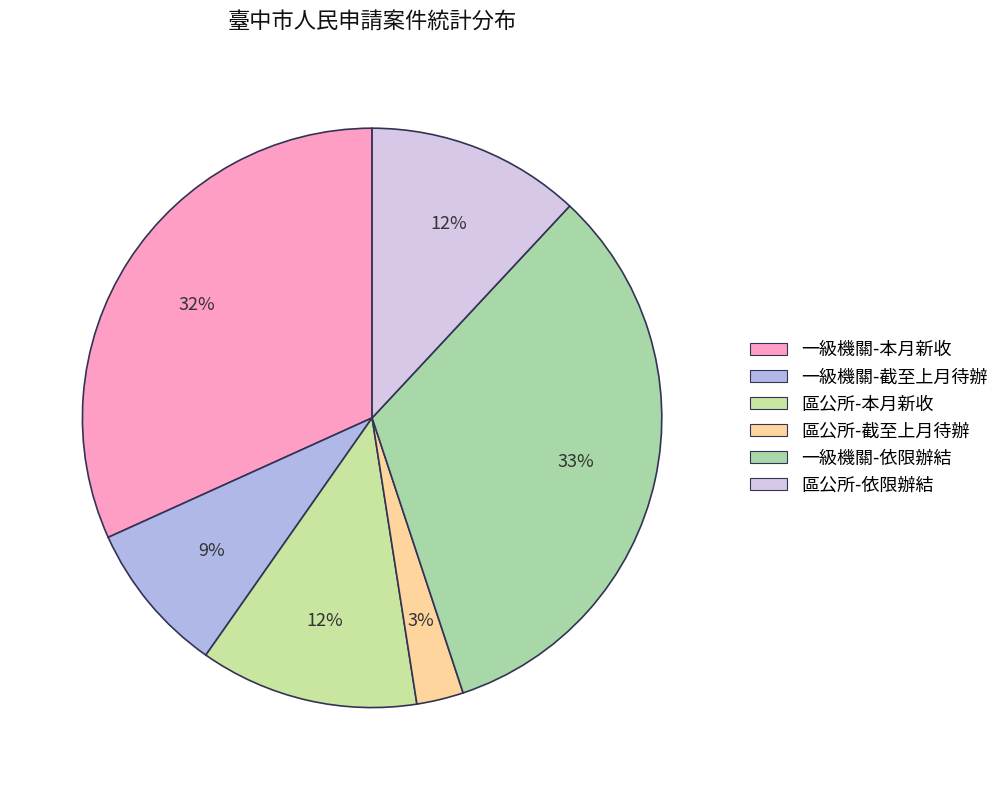

Count the number of slices in the pie.

6